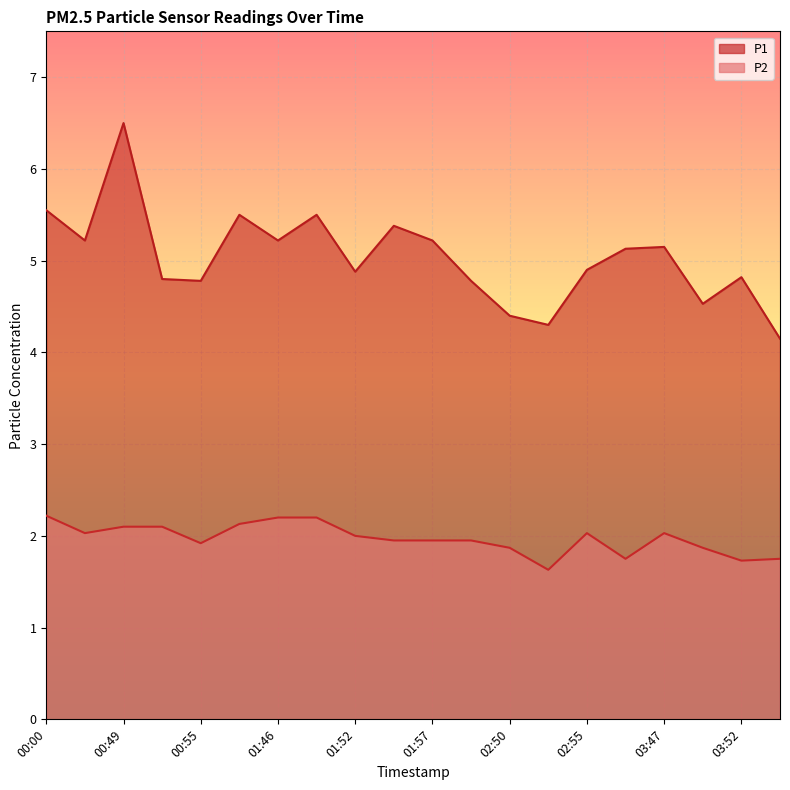

What is the value of the P2 point at the 16th from the left?

1.8